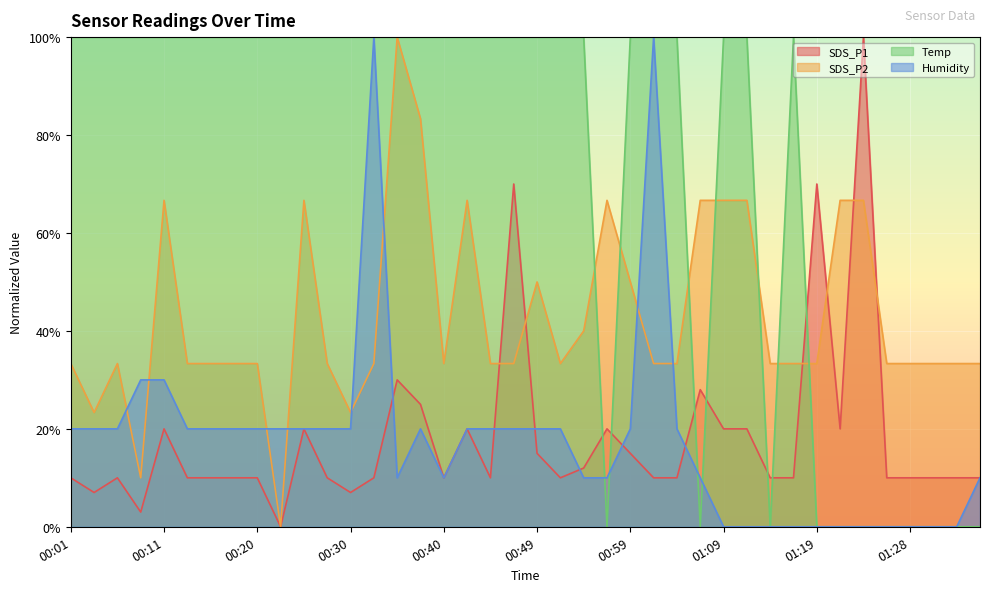

At which label does SDS_P1 reach its peak?

01:23